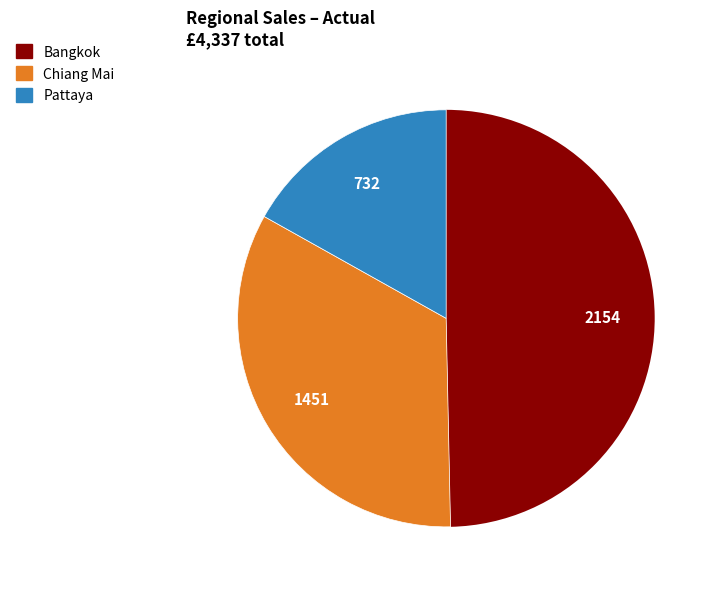

Does any single category account for the majority?

No